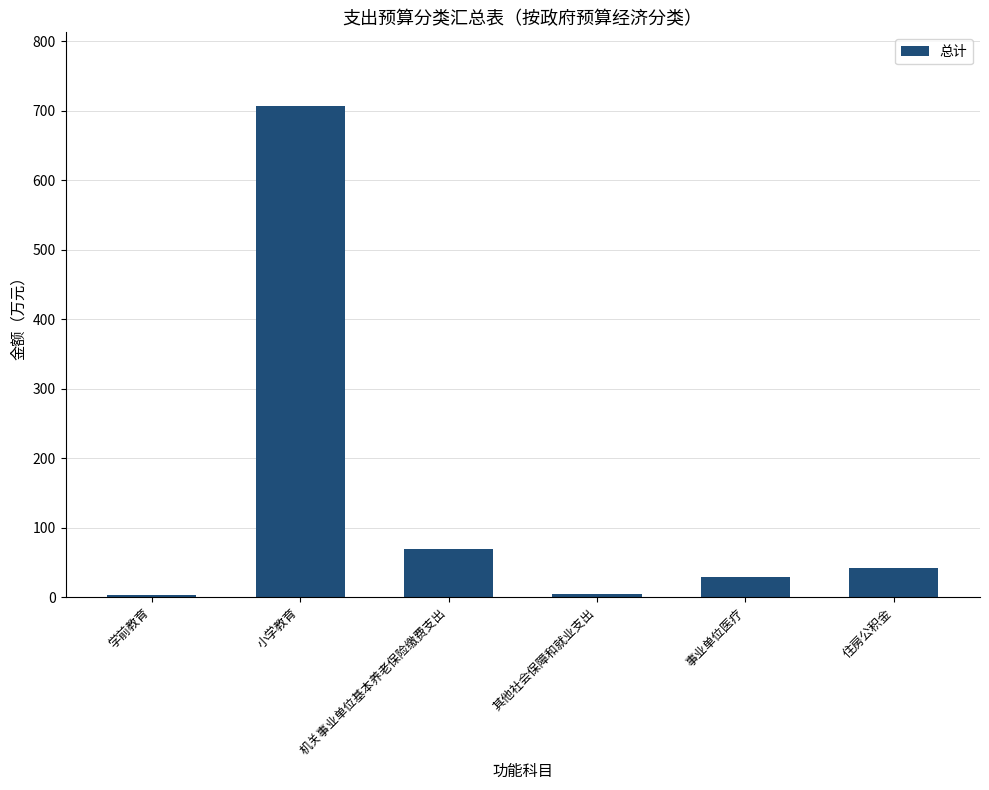

Approximately how many times larger is the value at 其他社会保障和就业支出 compared to 事业单位医疗?

0.2